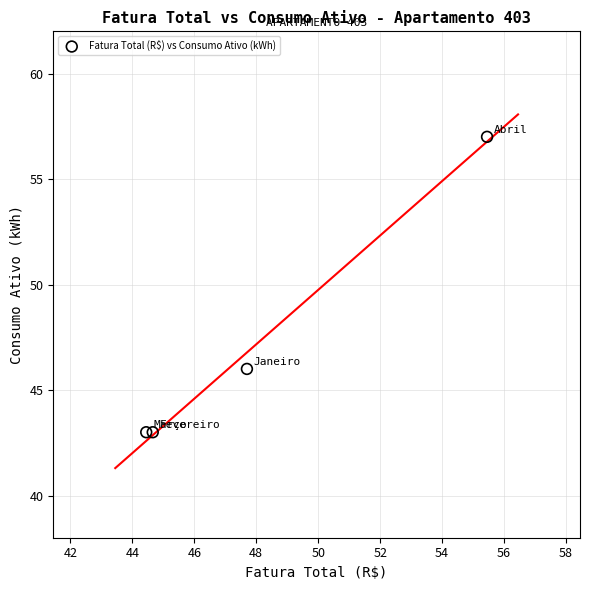

What Y value in the scatter plot is closest to 50?

46